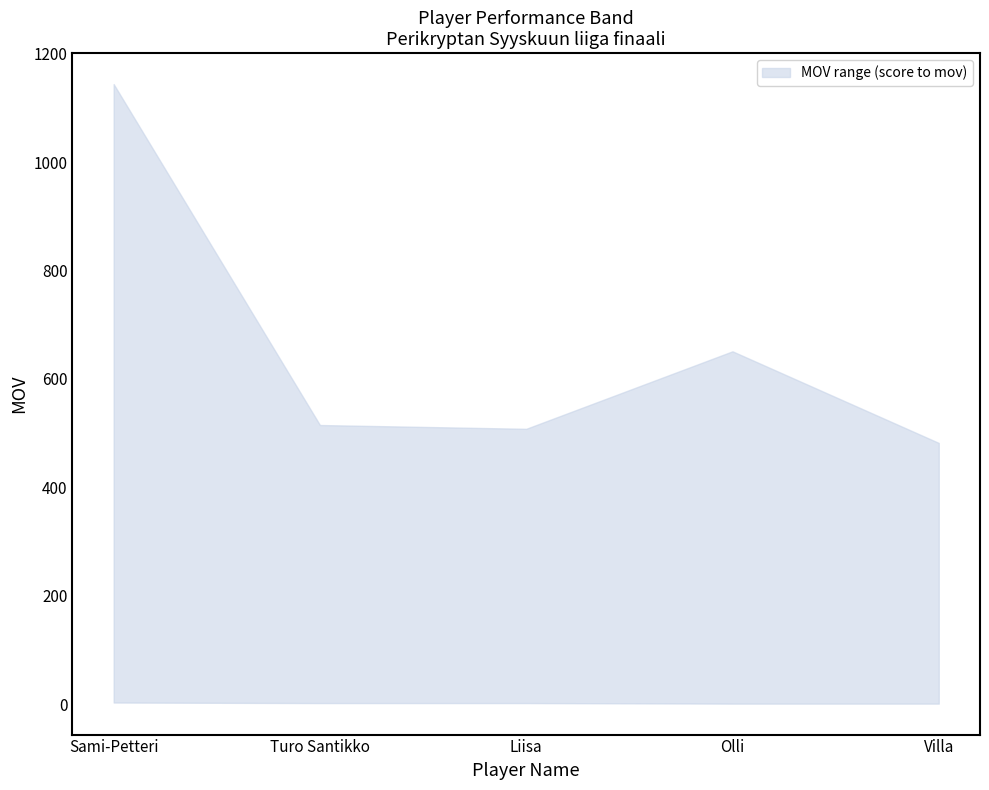

True or false: mov_lower and mov_upper cross at least once.

False